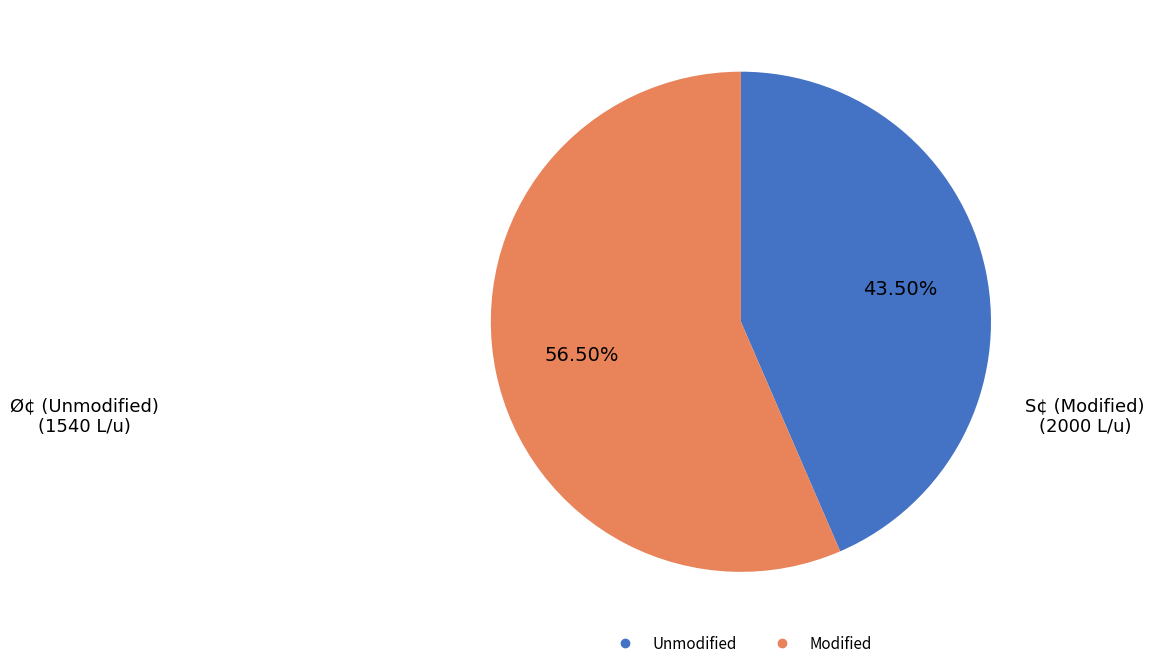

Is there any slice that represents more than half of the pie?

Yes